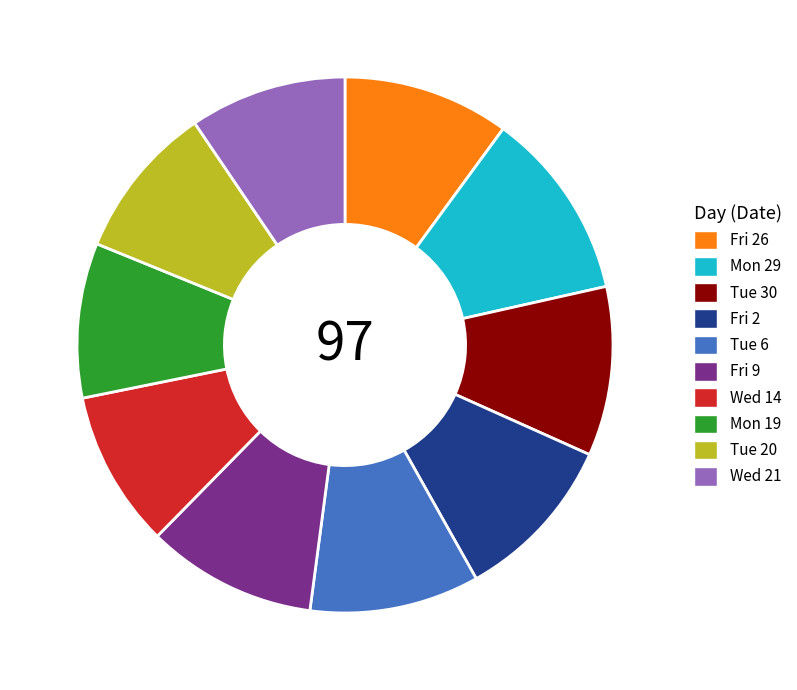

Approximately how many times larger is the value at Tue 20 compared to Tue 30?

0.9